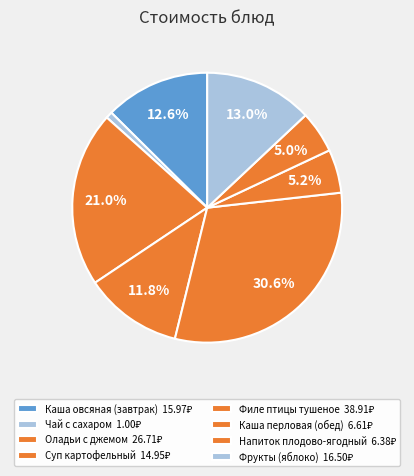

How many slices are in this pie chart?

8